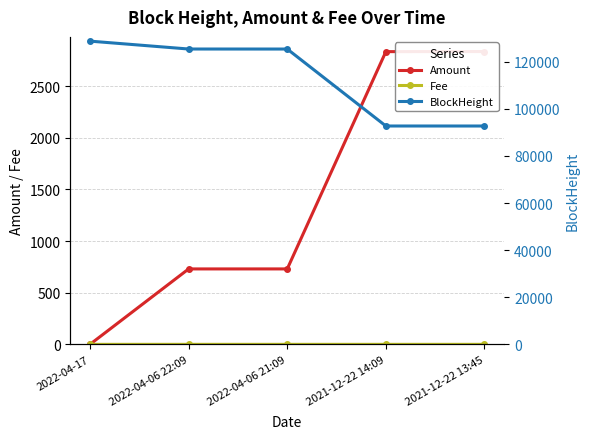

Is it true that Amount equals 730.6 at 2022-04-06 21:09?

True